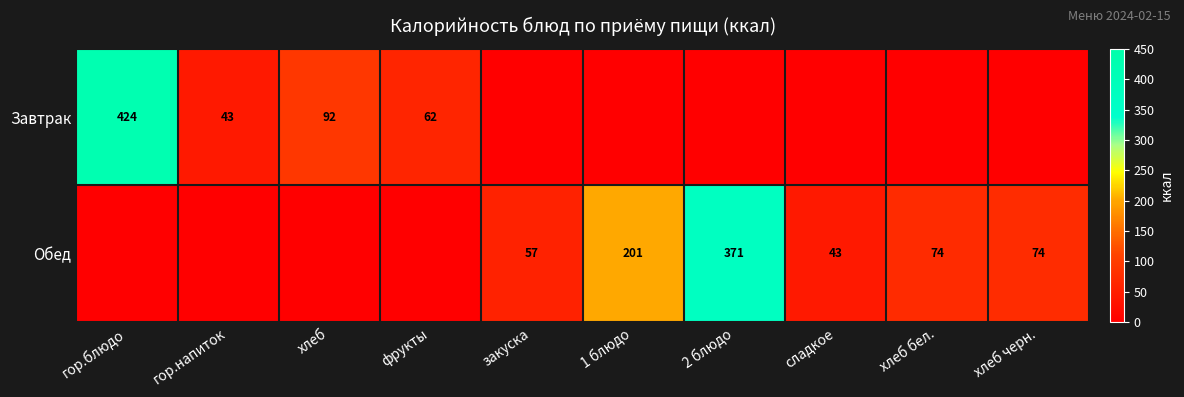

Is it true that Обед equals 43 at сладкое?

True